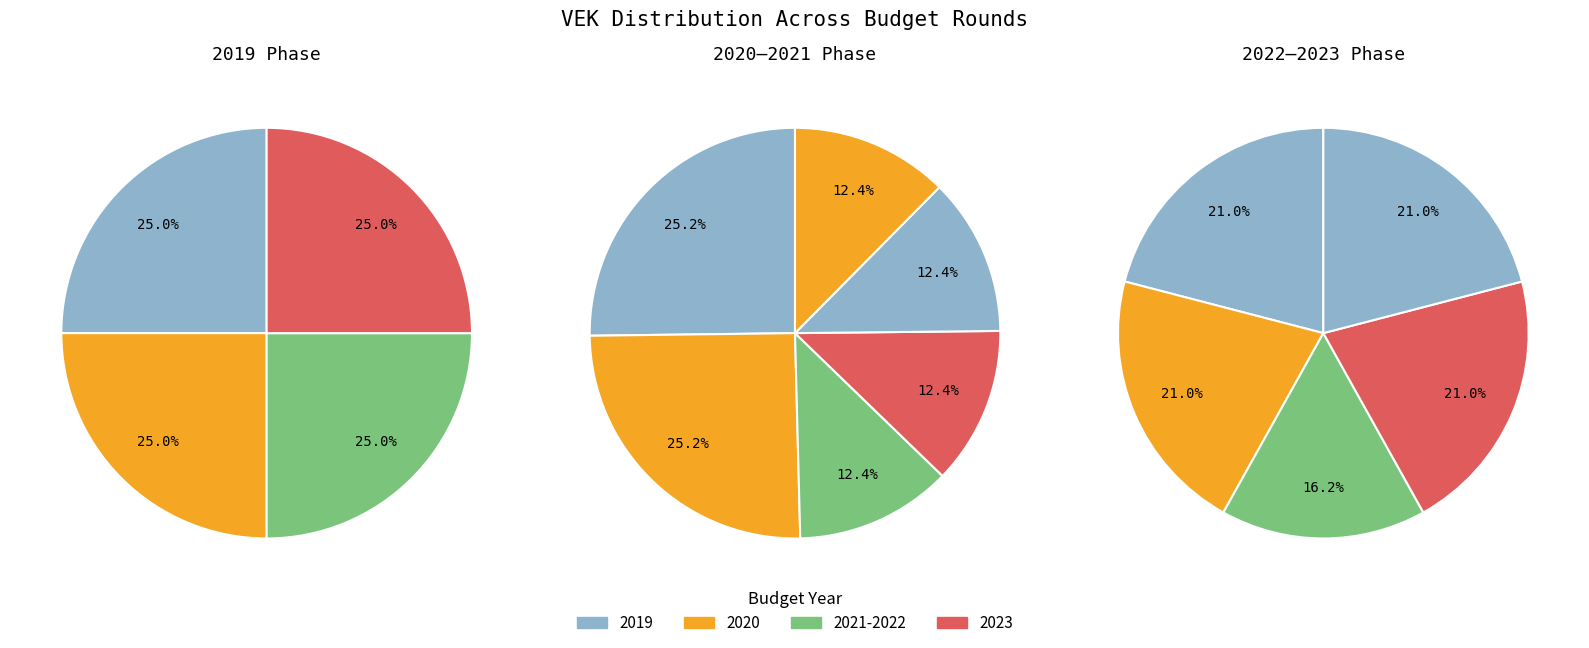

What is the majority slice?

2019